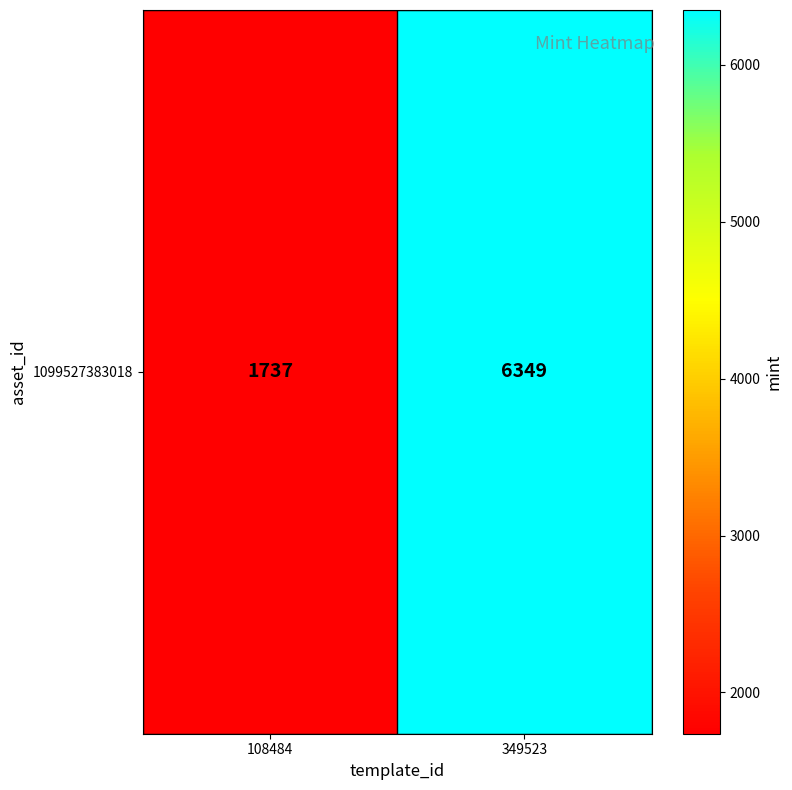

What is the ratio of the value at 108484 to the value at 349523?

0.3